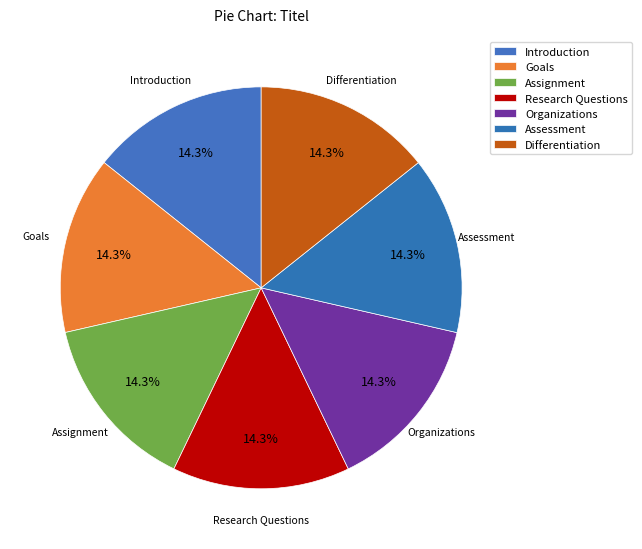

What percentage do Organizations and Assessment together represent?

28.6%